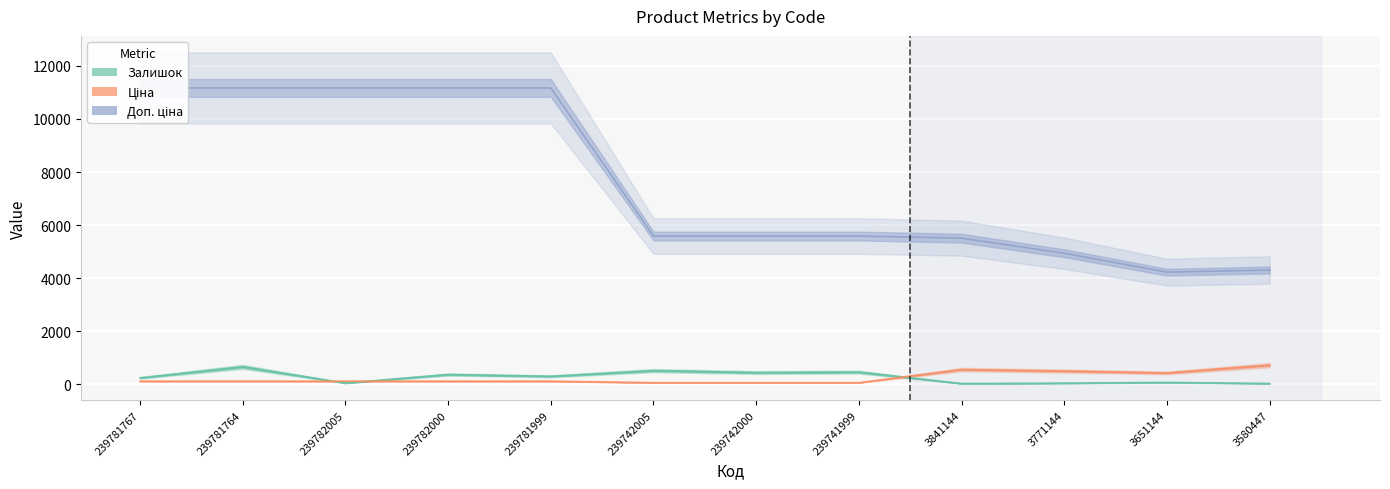

At how many categories does at least one series exceed 11077?

5